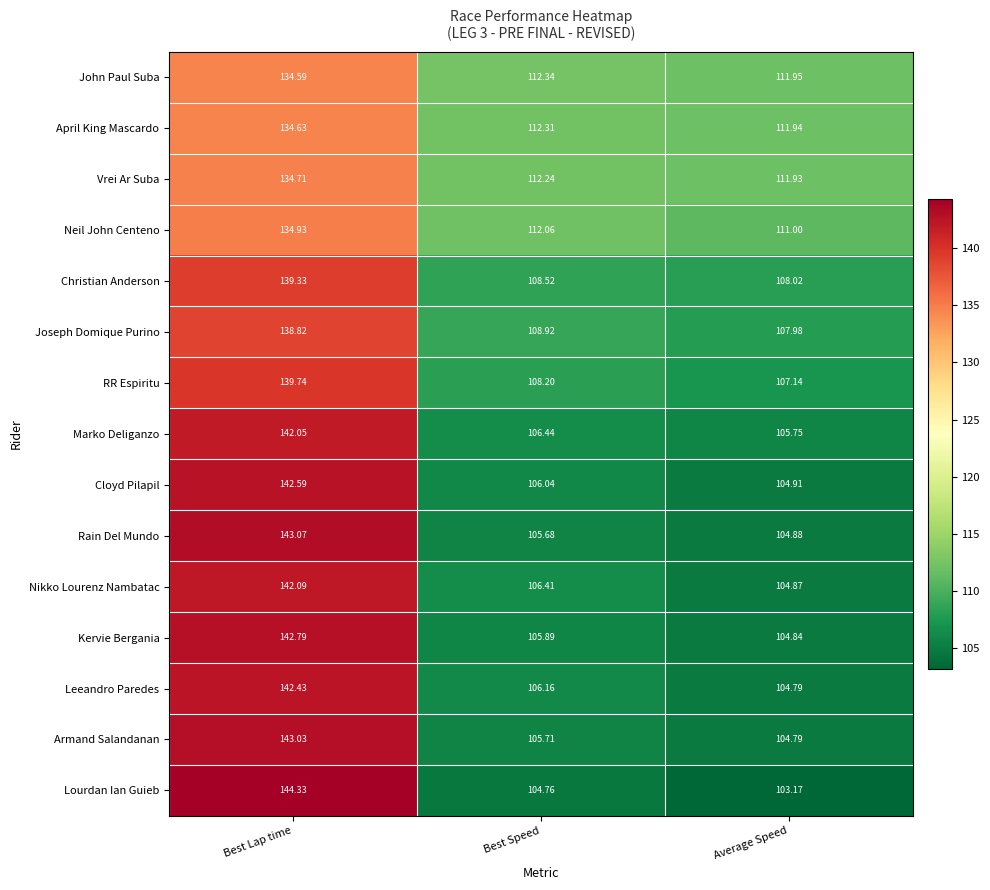

Which category has the highest value across all series?

Best Lap time